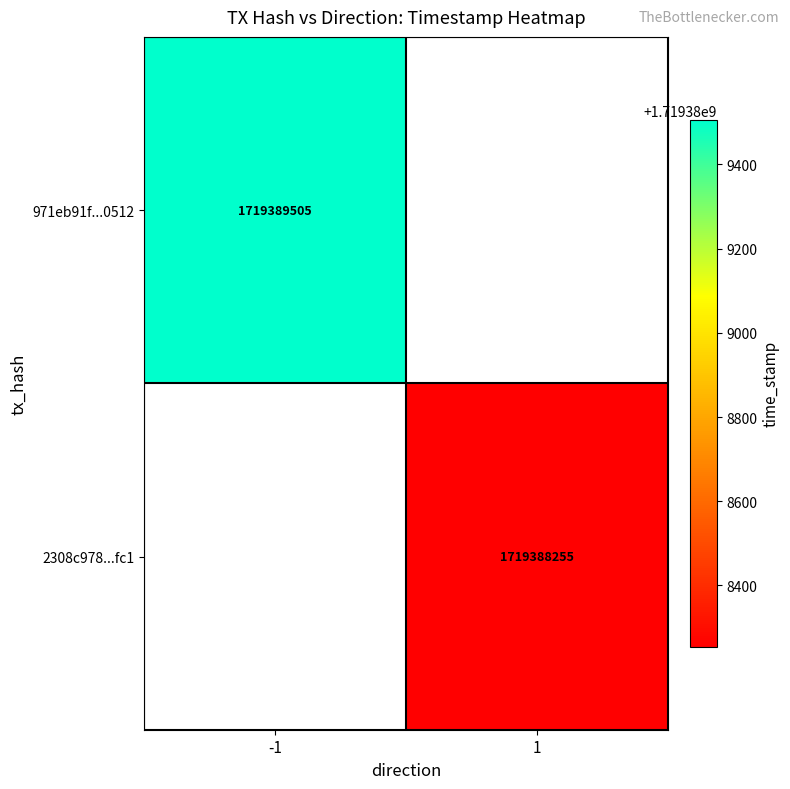

What is the total value across all series at time_stamp?

3438777760